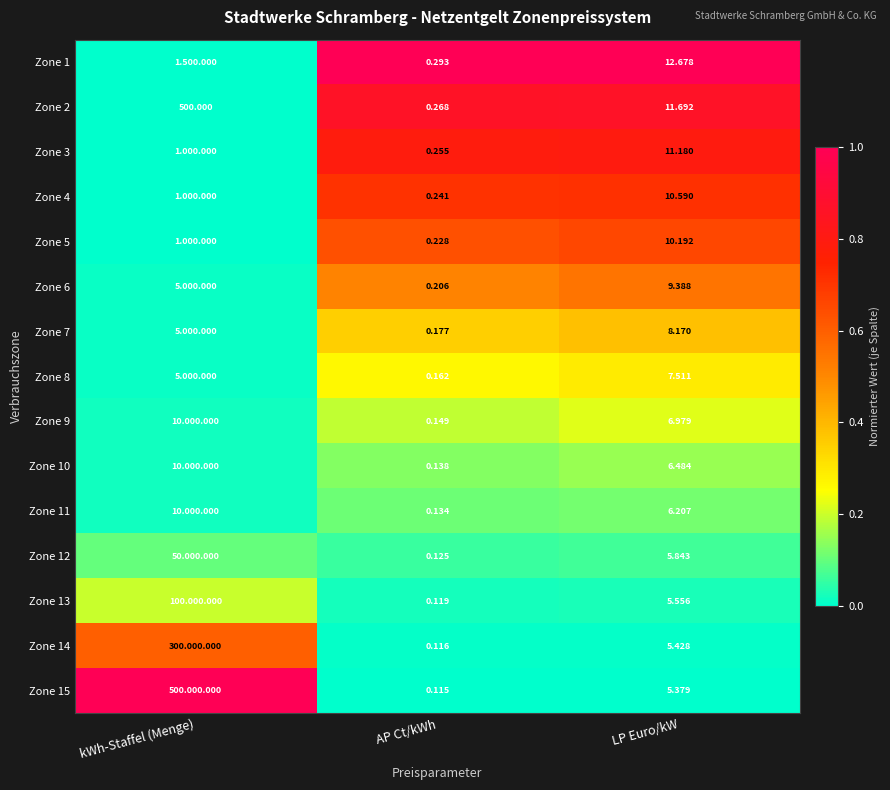

At which category is the sum across all series the highest?

LP Euro/kW